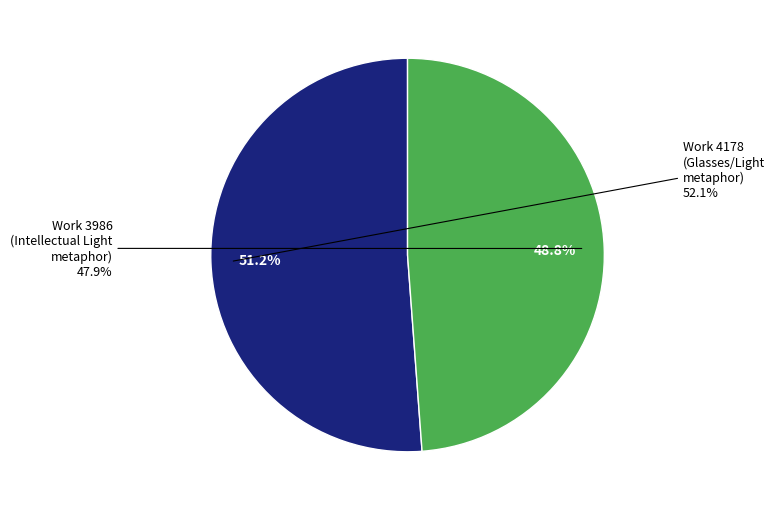

To the nearest percent, what is the difference between the largest and smallest slice percentages?

2%